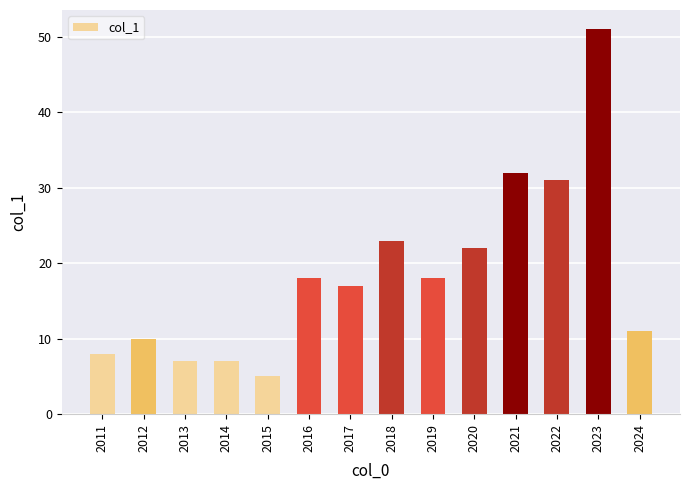

What is the approximate value at 2015, to the nearest 5?

5